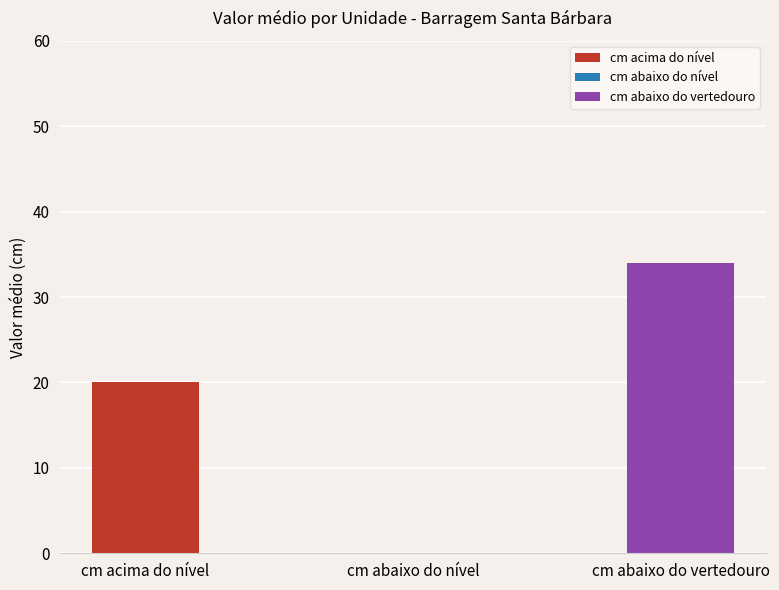

Between 3 and 15, which is larger?

15